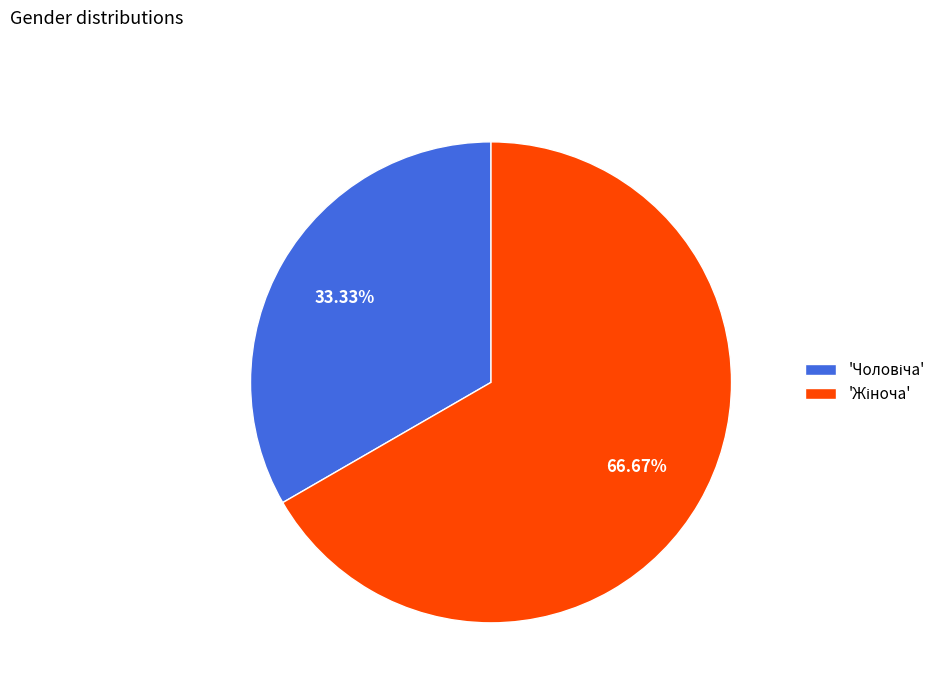

Is there any slice that represents more than half of the pie?

Yes